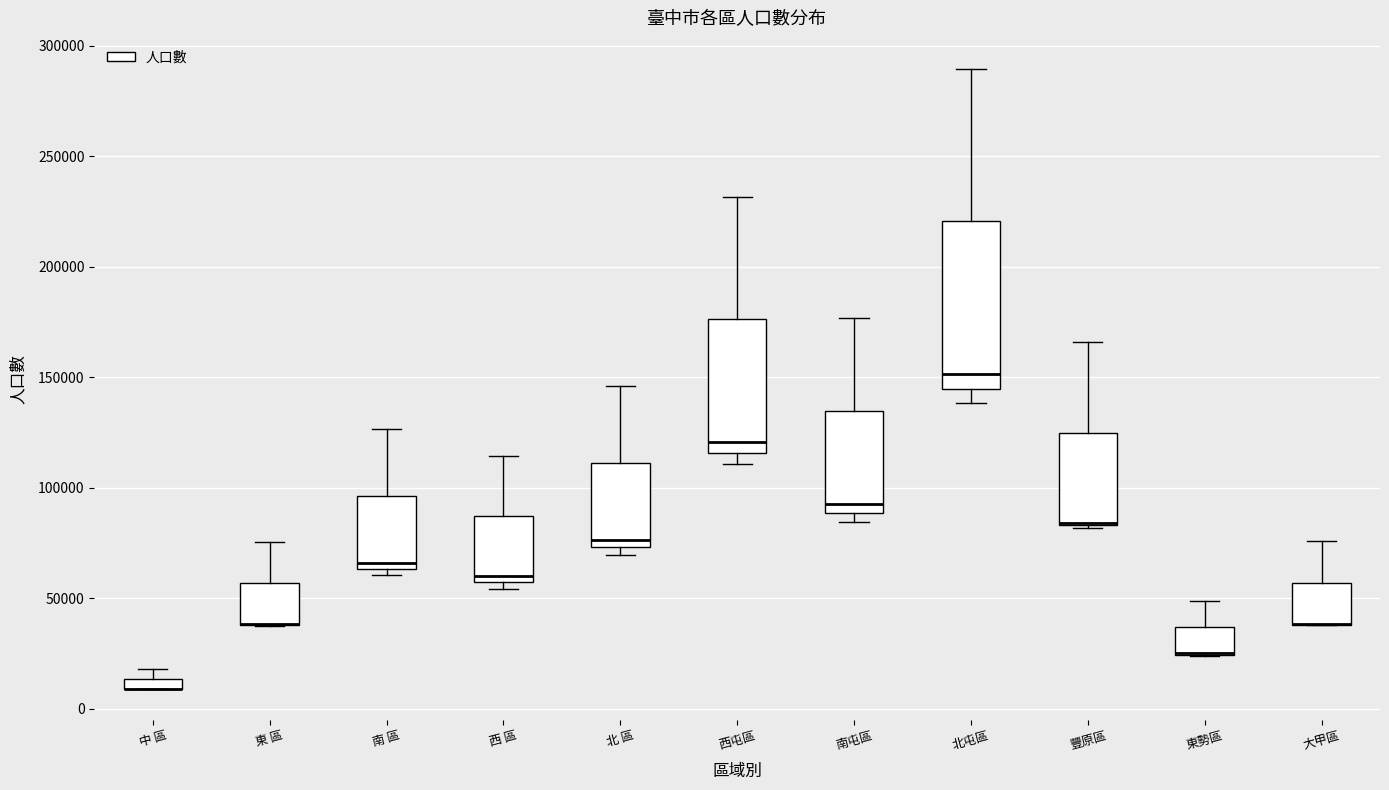

Where does the upper whisker of the box for 大甲區 end on the y-axis? The values are not printed on the chart, so give them approximately, as read against the axis.

75000